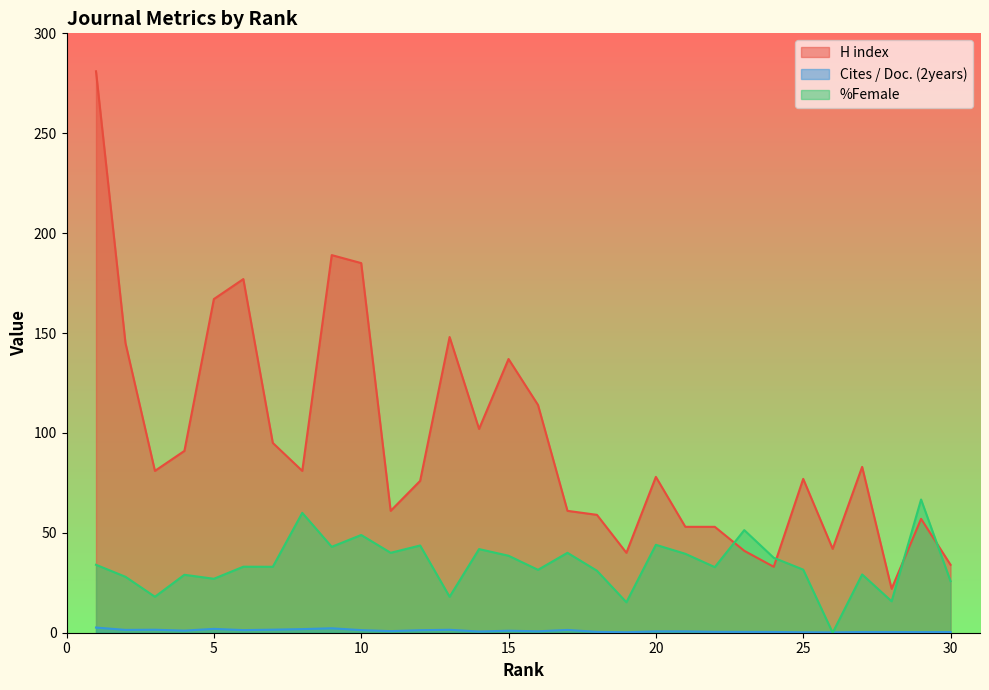

Reading left to right, transcribe all the data shown in this chart.

H index: 1=281.0	2=145.0	3=81.0	4=91.0	5=167.0	6=177.0	7=95.0	8=81.0	9=189.0	10=185.0	11=61.0	12=76.0	13=148.0	14=102.0	15=137.0	16=114.0	17=61.0	18=59.0	19=40.0	20=78.0	21=53.0	22=53.0	23=41.0	24=33.0	25=77.0	26=42.0	27=83.0	28=22.0	29=57.0	30=34.0
Cites / Doc. (2years): 1=2.6	2=1.4	3=1.5	4=1.1	5=1.9	6=1.3	7=1.5	8=1.8	9=2.2	10=1.3	11=0.8	12=1.3	13=1.5	14=0.6	15=1.0	16=0.7	17=1.4	18=0.4	19=0.2	20=0.7	21=0.7	22=0.5	23=0.4	24=0.4	25=0.2	26=0.2	27=0.4	28=0.4	29=0.3	30=0.3
%Female: 1=34.0	2=28.0	3=18.0	4=29.0	5=27.0	6=33.0	7=33.0	8=60.0	9=43.0	10=48.9	11=40.0	12=43.7	13=18.0	14=41.9	15=38.5	16=31.5	17=40.0	18=31.0	19=15.2	20=44.0	21=39.5	22=32.8	23=51.4	24=37.5	25=31.6	26=0.0	27=29.2	28=15.7	29=66.7	30=25.8